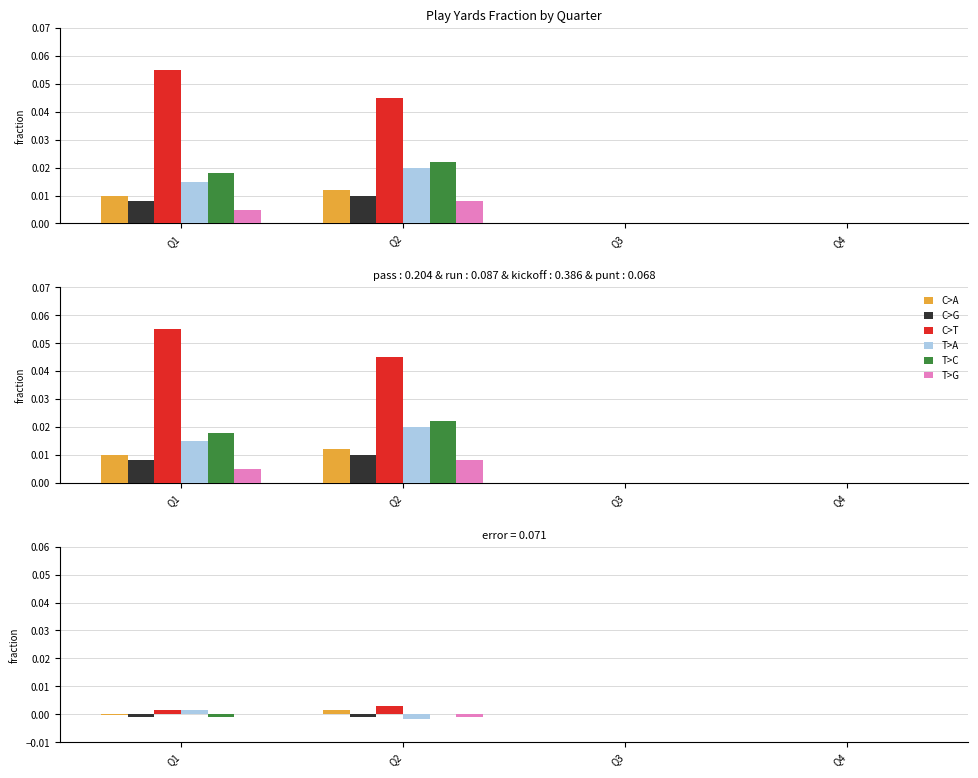

What are all the series names shown in the legend?

C>A, C>G, C>T, T>A, T>C, T>G